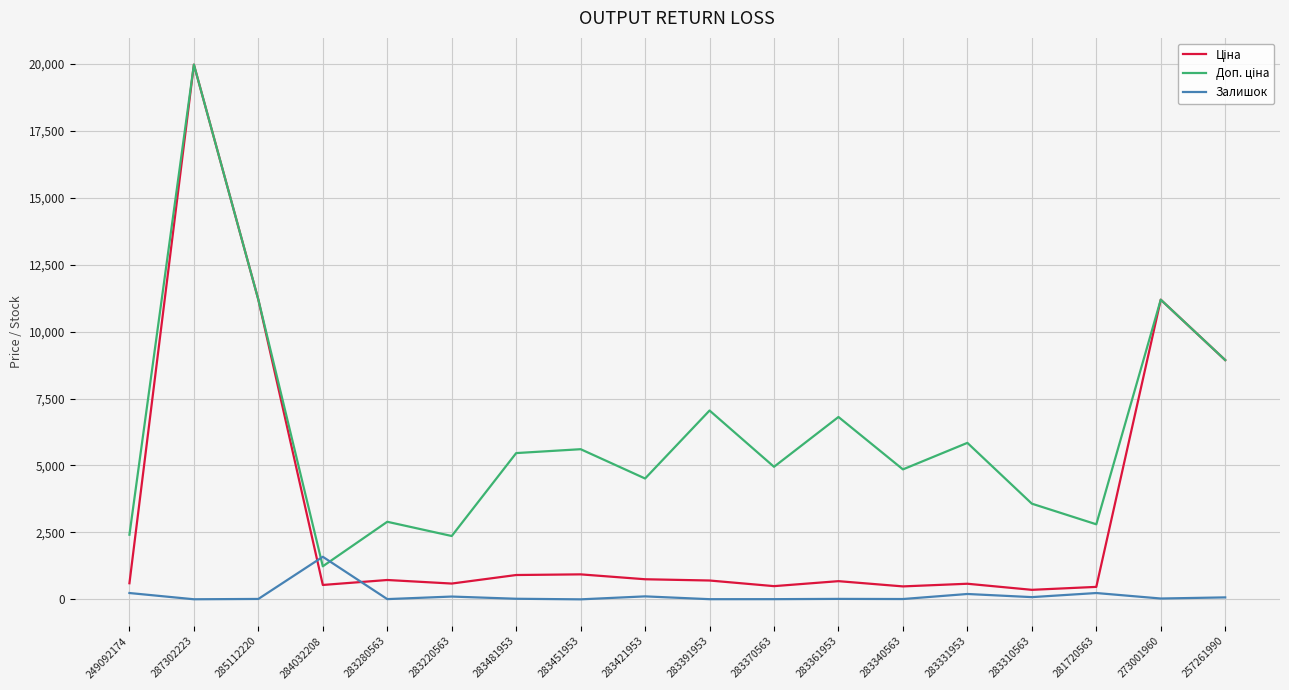

The Залишок series shows 238.0 at 249092174. True or false?

True